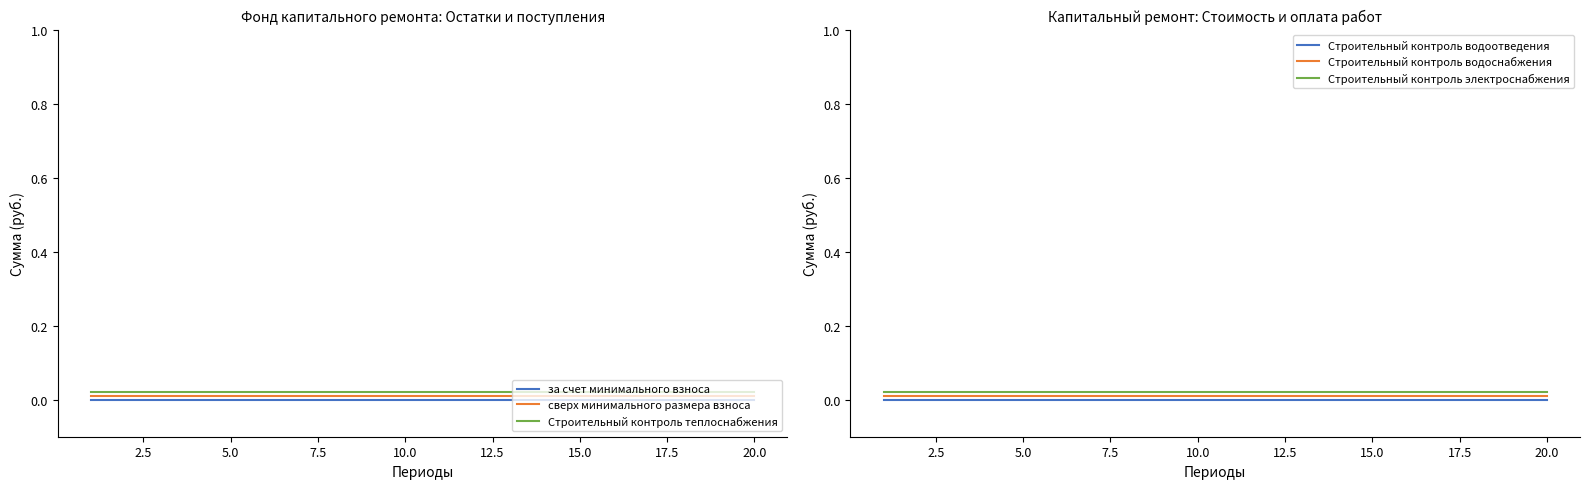

Rank the series by their maximum value, from lowest to highest.

за счет минимального взноса, Строительный контроль водоотведения, сверх минимального размера взноса, Строительный контроль водоснабжения, Строительный контроль теплоснабжения, Строительный контроль электроснабжения